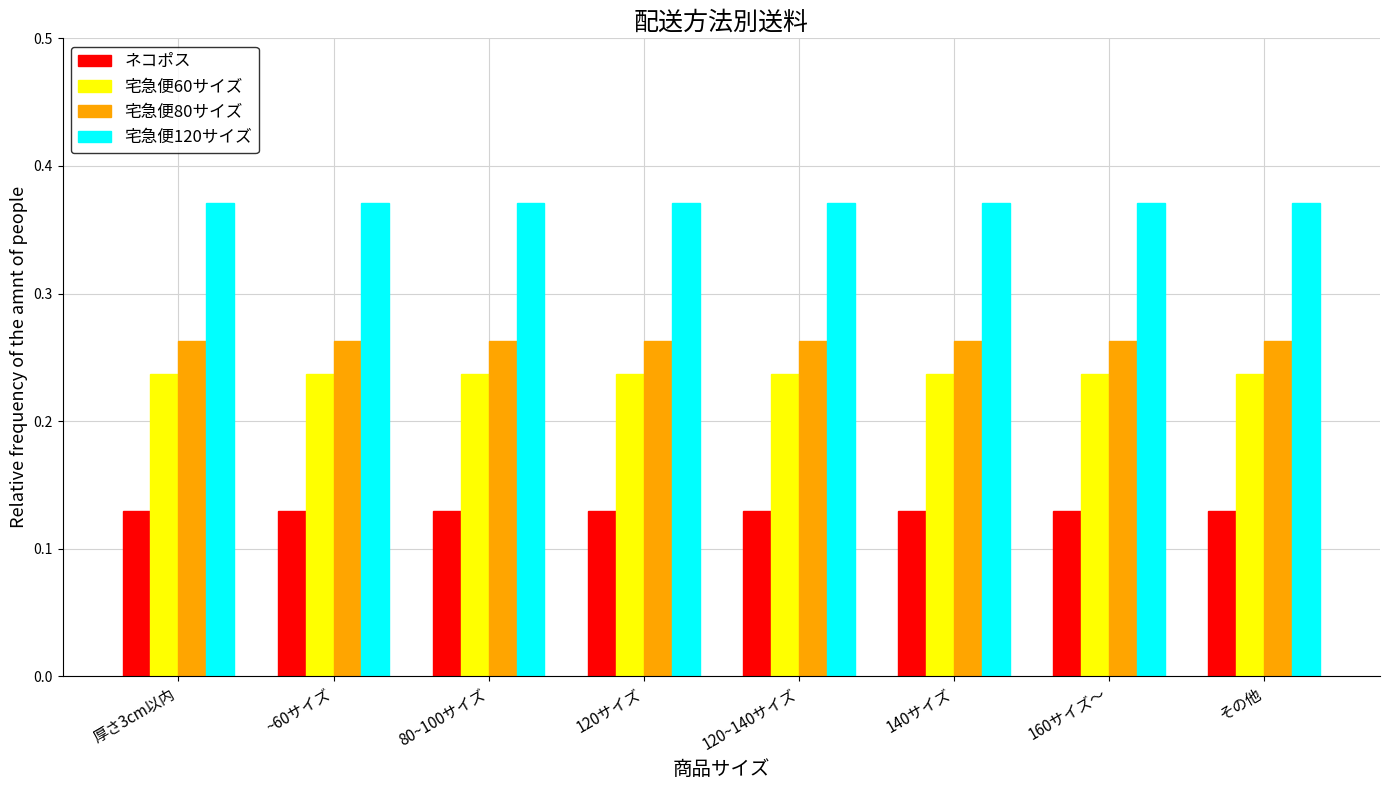

What is the sum of the 宅急便120サイズ values at 120サイズ and 140サイズ?

0.7